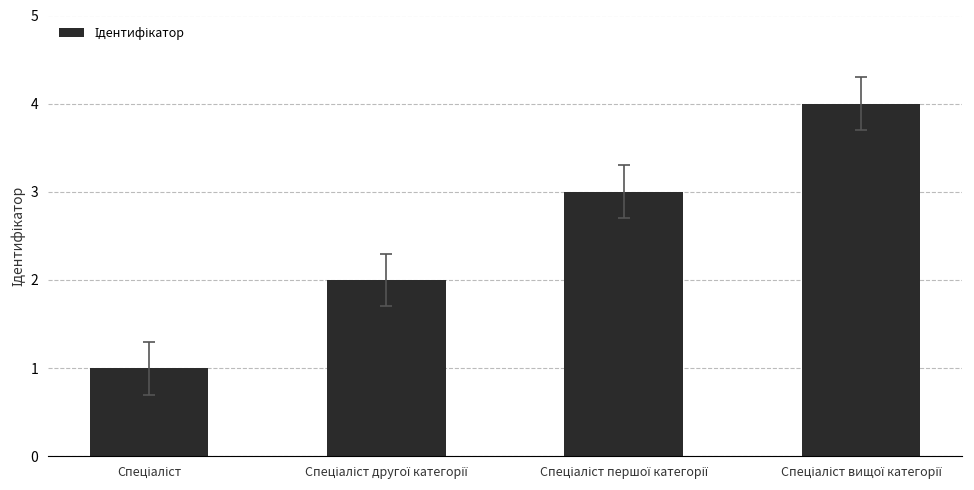

What is the maximum value shown in the chart?

4